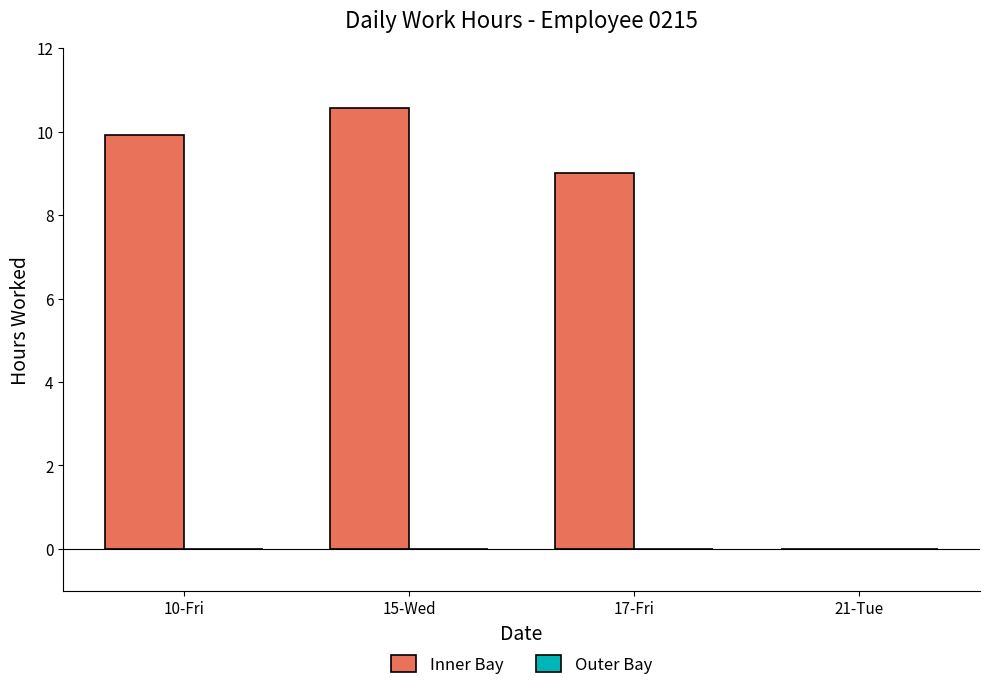

At which category does the chart reach its peak across all series?

15-Wed